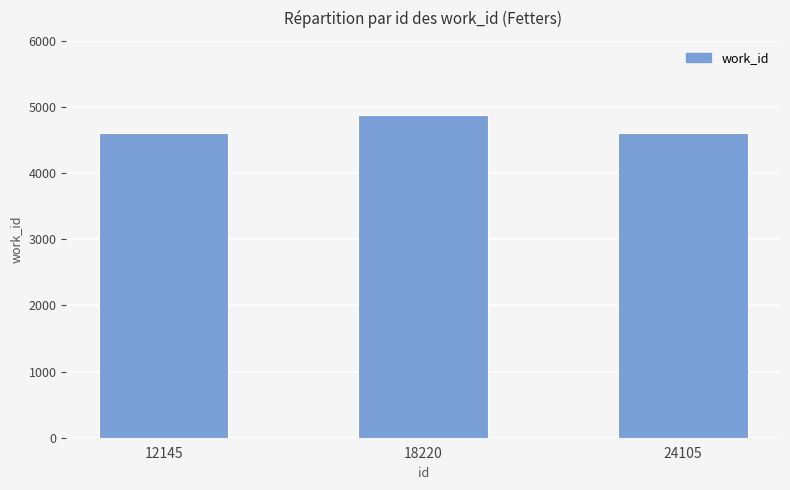

The value at 18220 is 2783. True or false?

False